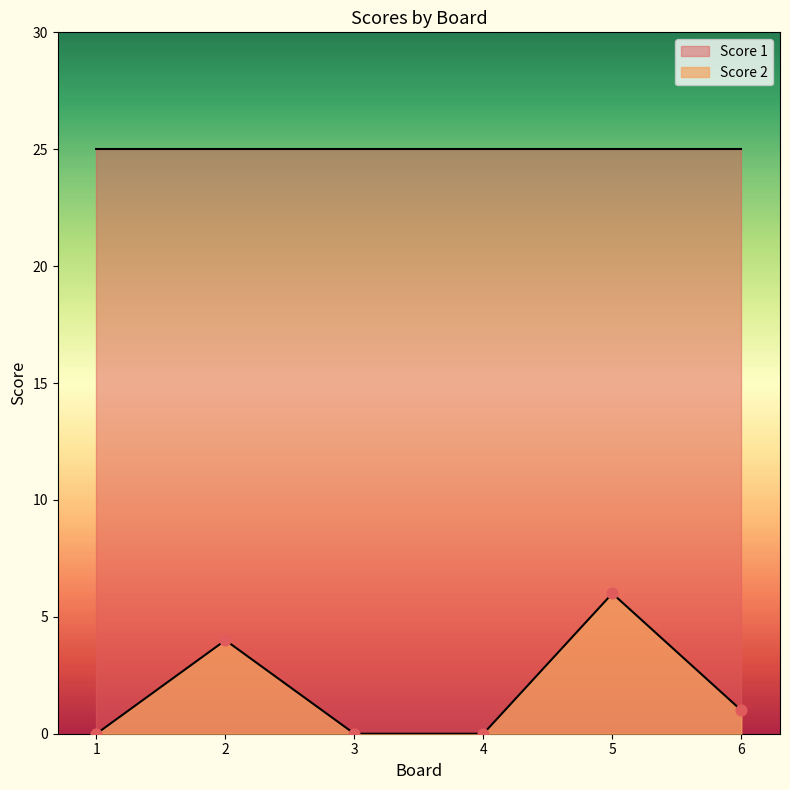

Which has a higher value, 3 or 6?

6